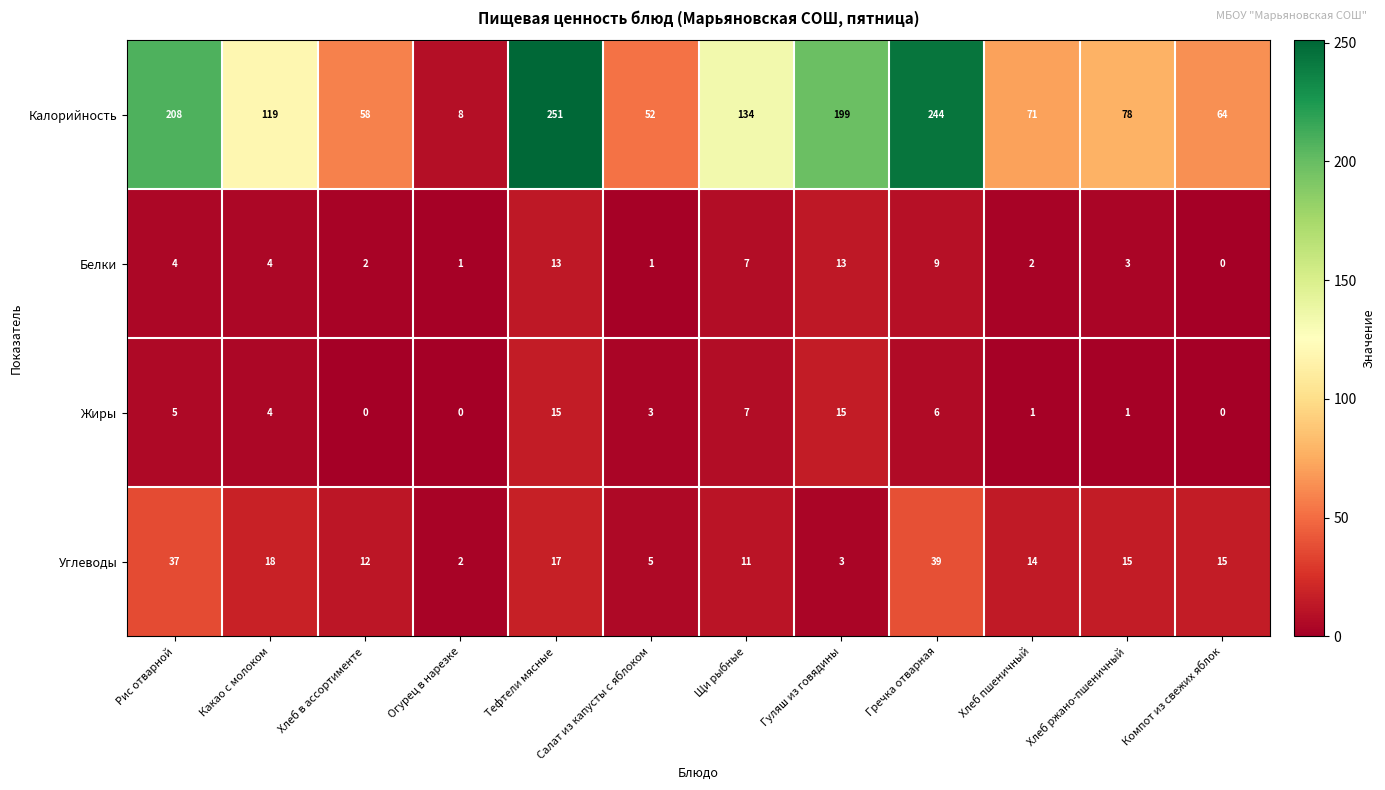

At which category is the sum across all series the highest?

Гречка отварная